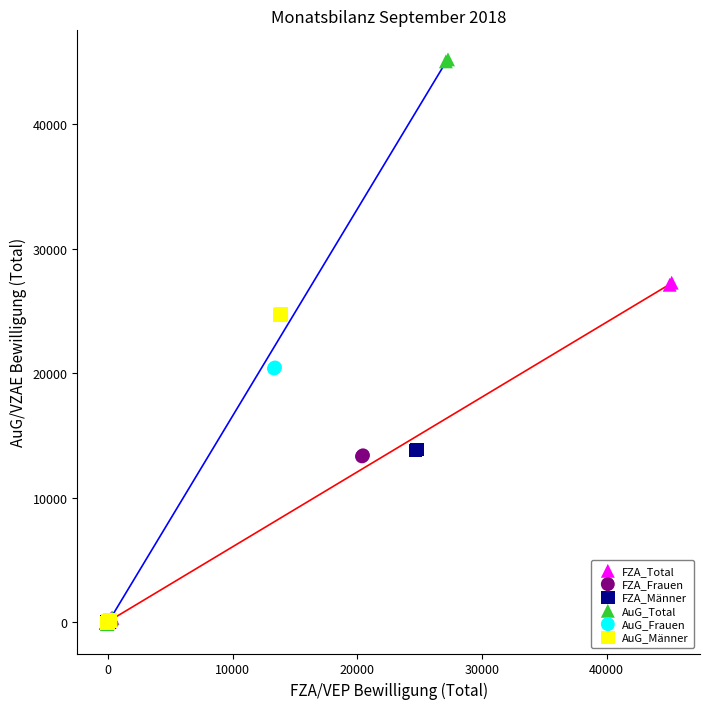

Which series reaches the maximum Y coordinate?

AuG_Total